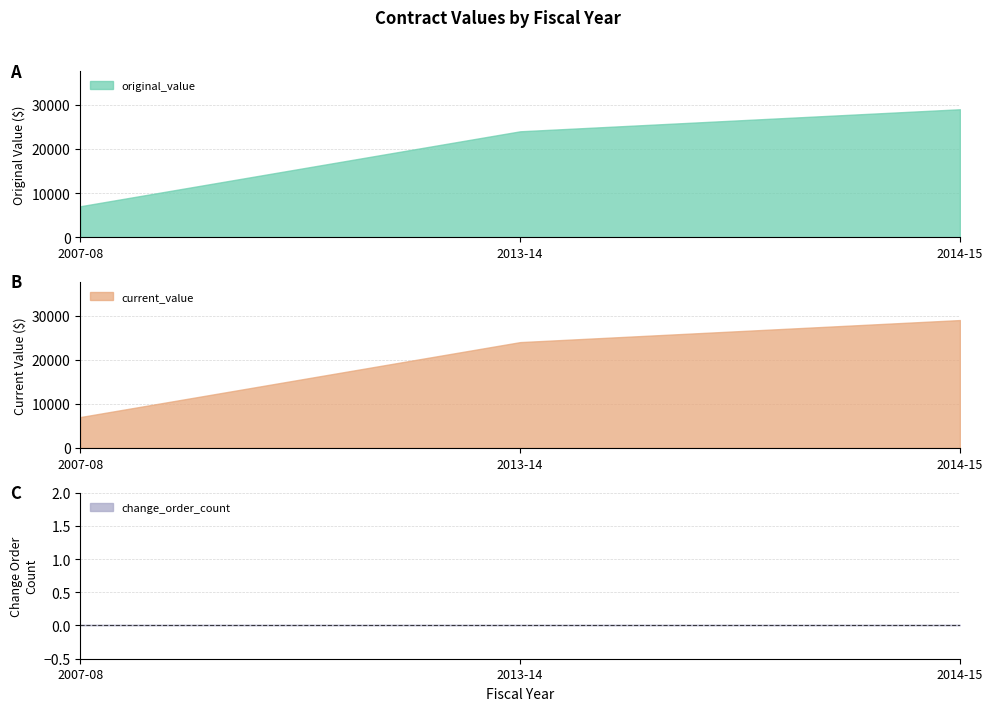

At which category is the sum across all series the highest?

2014-15